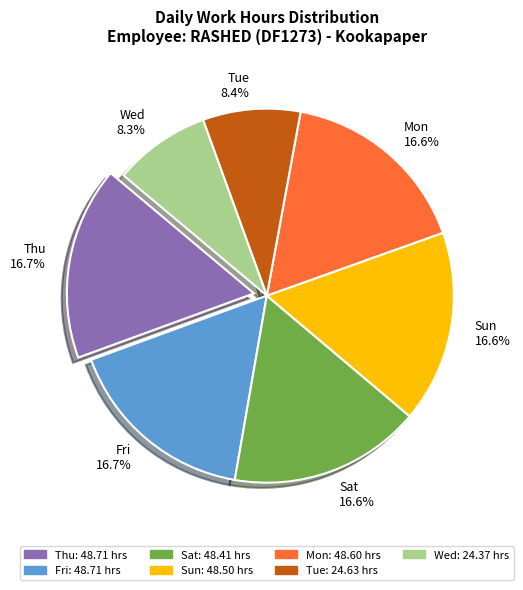

Does Tue 8.4% account for over 50% of the chart?

No